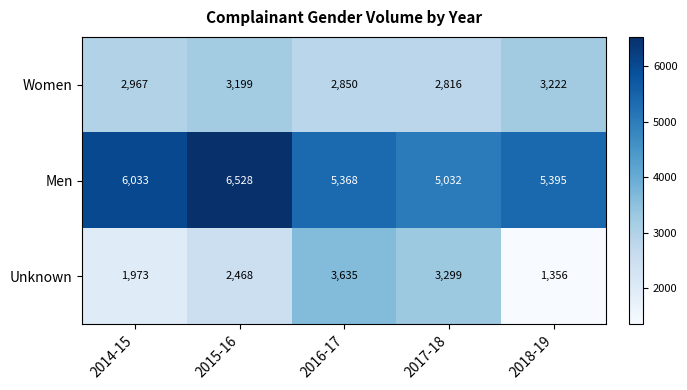

What is the average value of the Men series?

5671